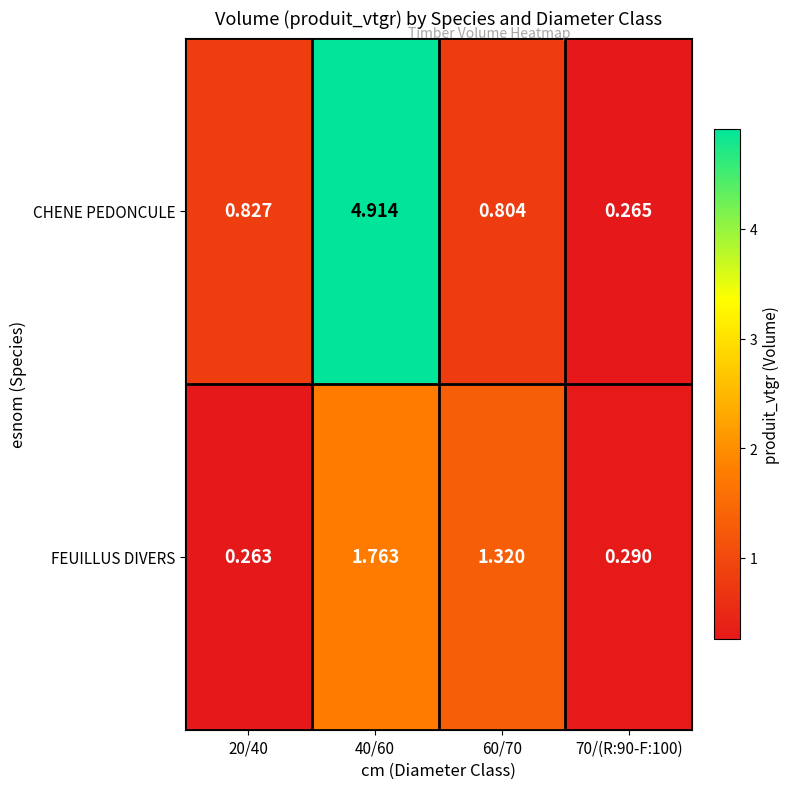

List the series in order of their overall mean, lowest first.

FEUILLUS DIVERS, CHENE PEDONCULE